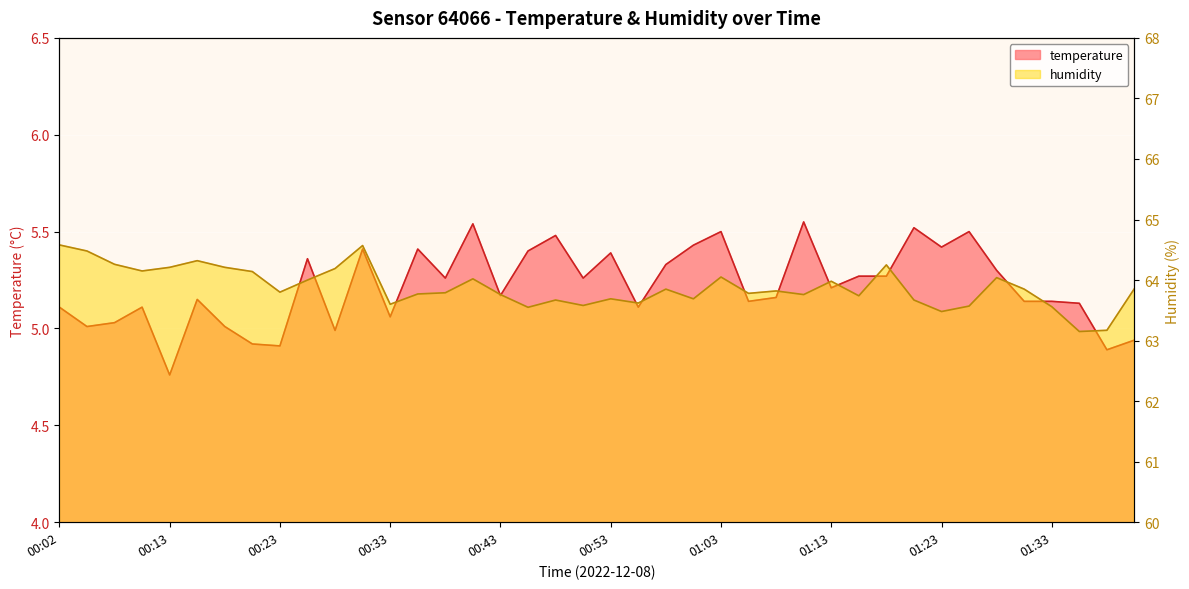

At how many categories does at least one series exceed 38?

40